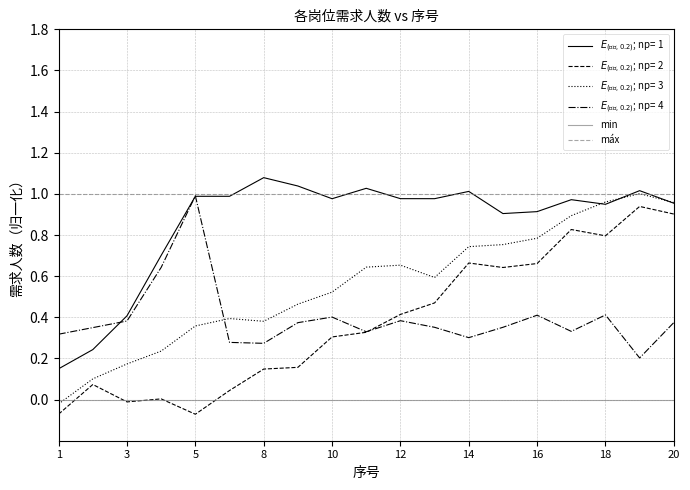

What are all the series names shown in the legend?

$E_{(硕士,0.2)}$; np= 1, $E_{(本科,0.2)}$; np= 2, $E_{(合计,0.2)}$; np= 3, $E_{(需求,0.2)}$; np= 4, min, máx